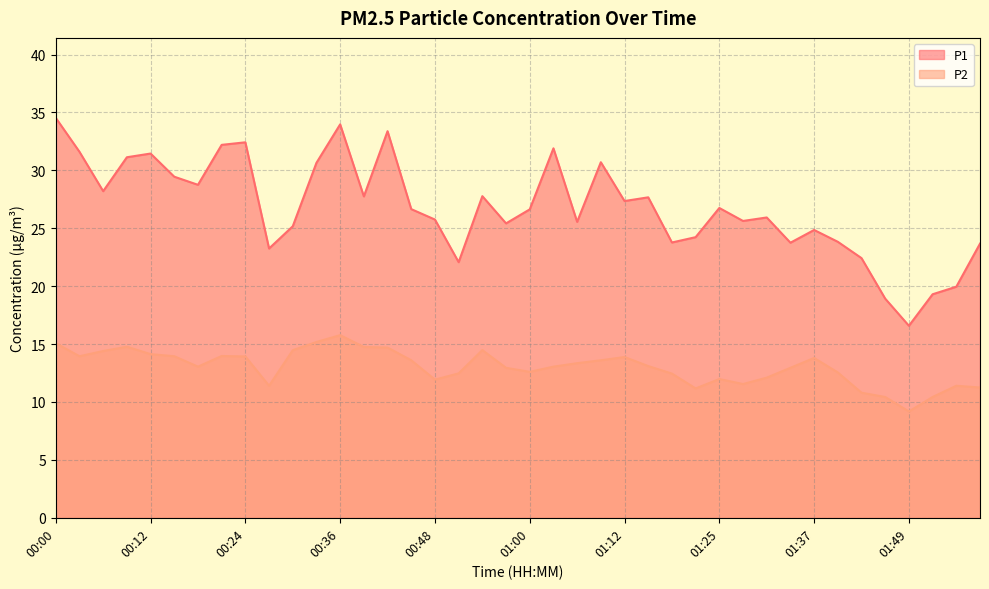

True or false: P1 has a value of 31.4 at 00:12.

True